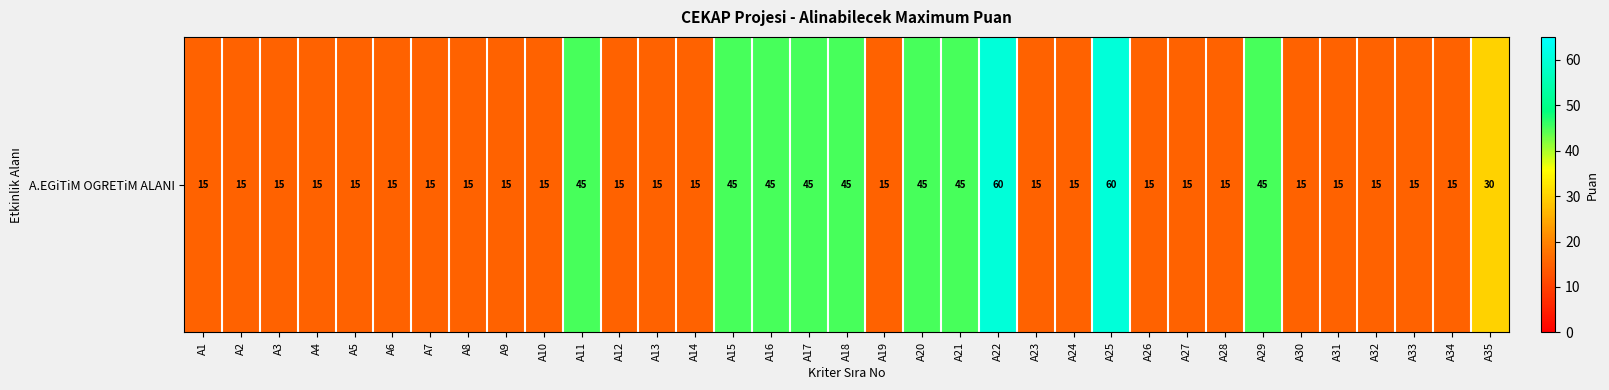

The value at A2 is 15. True or false?

True